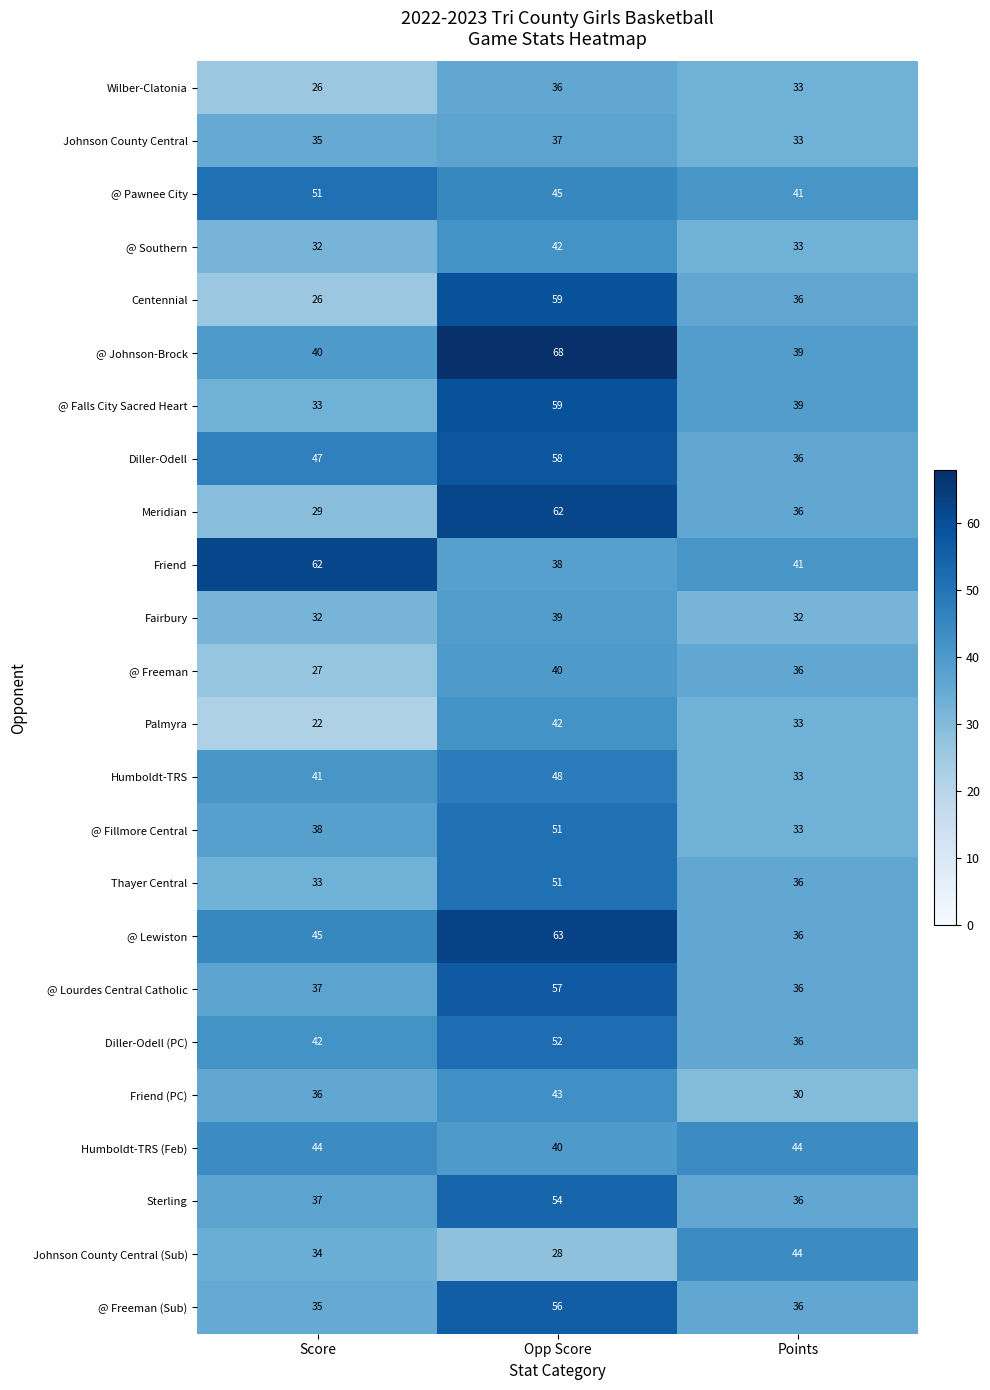

What is the sum of the Johnson County Central values at Points and Opp Score?

70